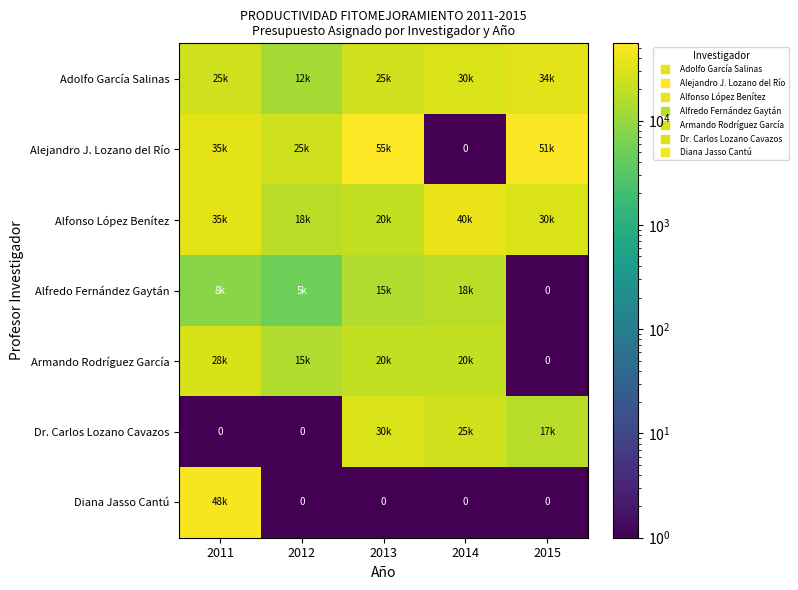

At how many categories does at least one series exceed 3660?

5